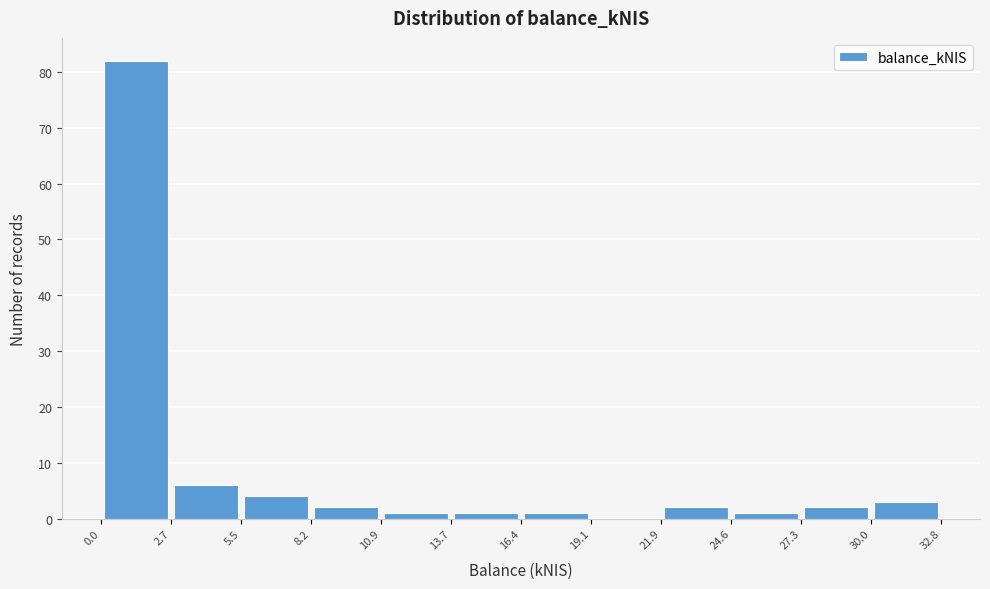

Reading left to right, list every bar in this chart as the range it spans on the x-axis followed by its height. The values are not printed on the chart, so give them approximately, as read against the axis.

0.0 to 2.7: 82
2.7 to 5.5: 6
5.5 to 8.2: 4
8.2 to 10.9: 2
10.9 to 13.7: 1
13.7 to 16.4: 1
16.4 to 19.1: 1
19.1 to 21.9: 0
21.9 to 24.6: 2
24.6 to 27.3: 1
27.3 to 30.0: 2
30.0 to 32.8: 3